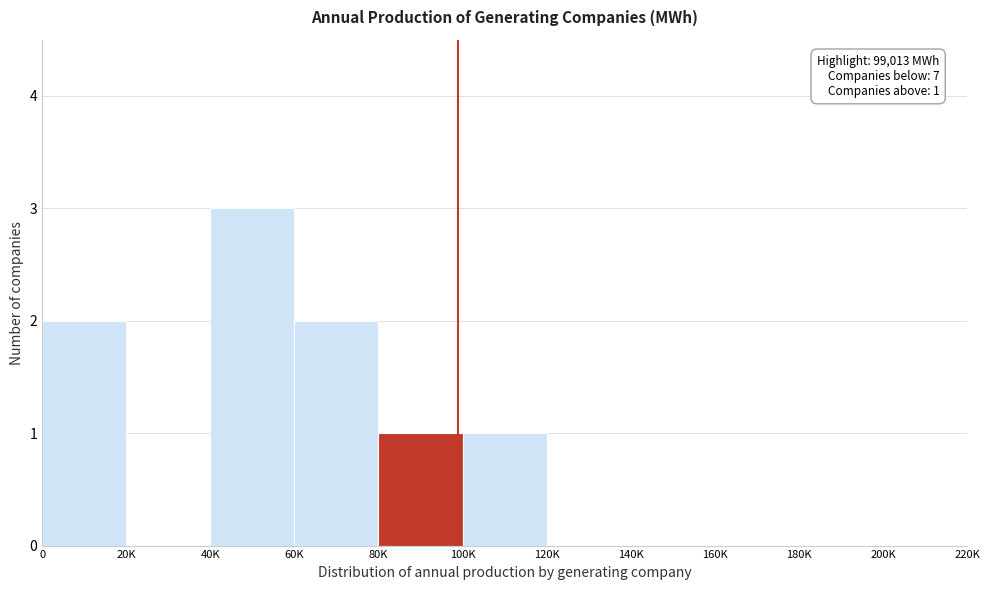

Reading right to left, what are all the values shown in this chart?

200K=0	180K=0	160K=0	140K=0	120K=0	100K=1	80K=1	60K=2	40K=3	20K=0	0=2